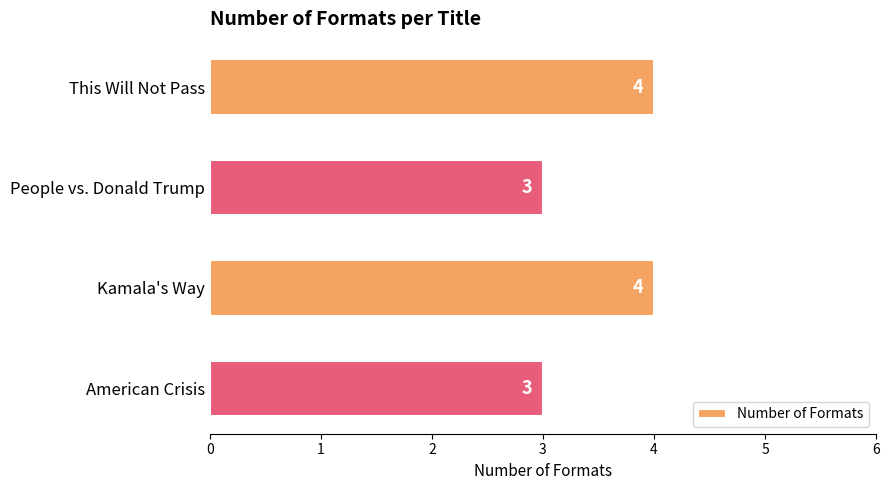

Reading top to bottom, extract all data points from this chart.

This Will Not Pass=4	People vs. Donald Trump=3	Kamala's Way=4	American Crisis=3